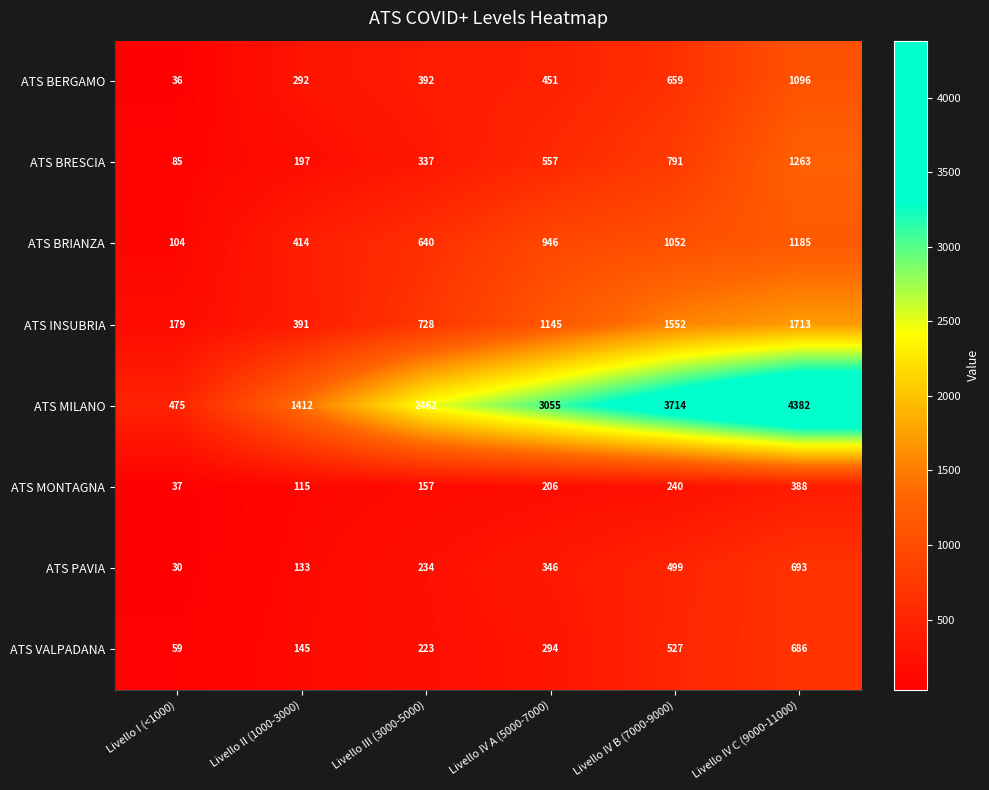

What is the spread (max minus min) of values at Livello I (<1000)?

445